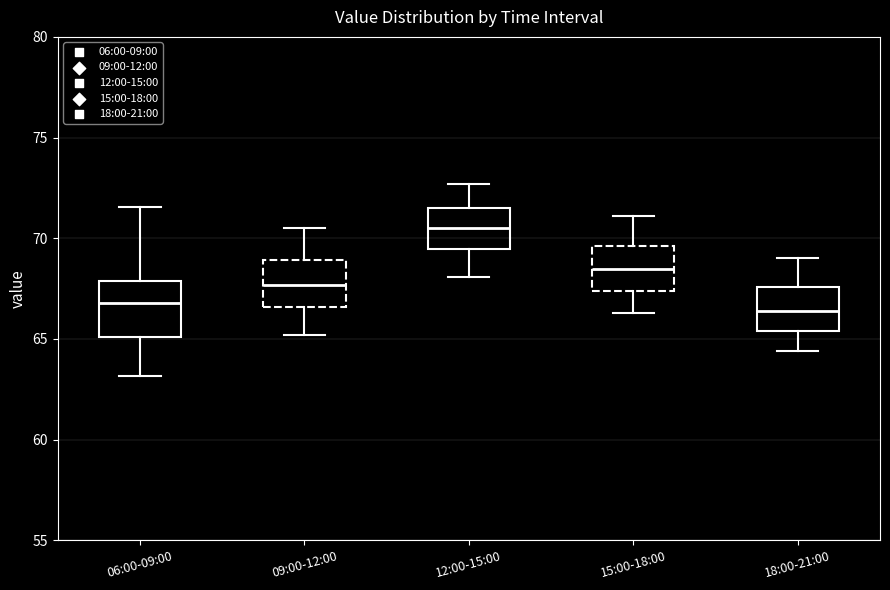

Where is the upper edge of the box for 15:00-18:00 on the y-axis? The values are not printed on the chart, so give them approximately, as read against the axis.

69.5